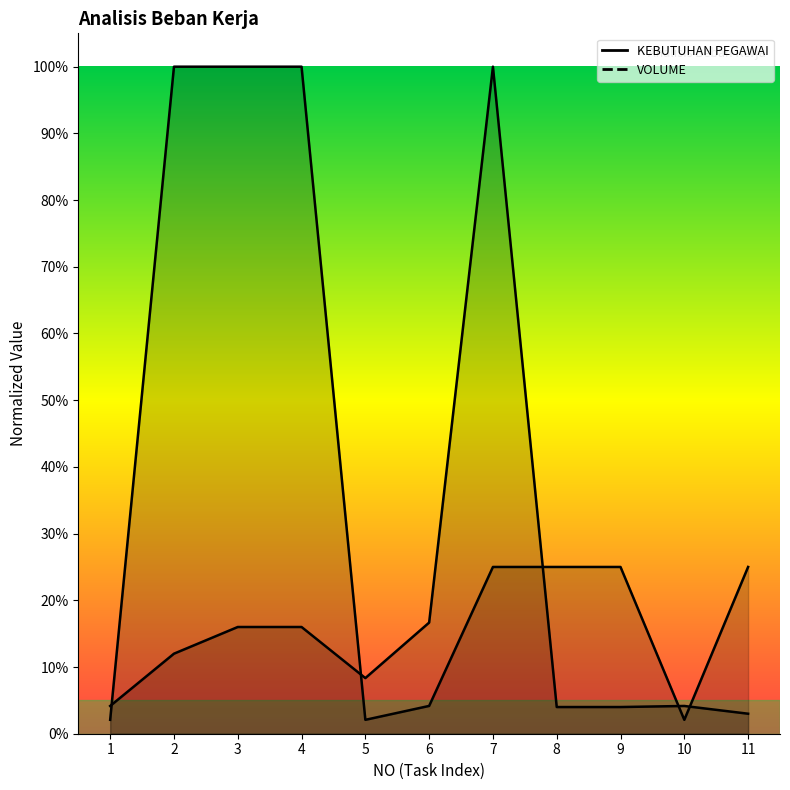

Reading right to left, what are all the values shown in this chart?

KEBUTUHAN PEGAWAI: 11=0.0	10=0.0	9=0.0	8=0.0	7=1.0	6=0.2	5=0.1	4=0.2	3=0.2	2=0.1	1=0.0
VOLUME: 11=0.2	10=0.0	9=0.2	8=0.2	7=0.2	6=0.0	5=0.0	4=1.0	3=1.0	2=1.0	1=0.0